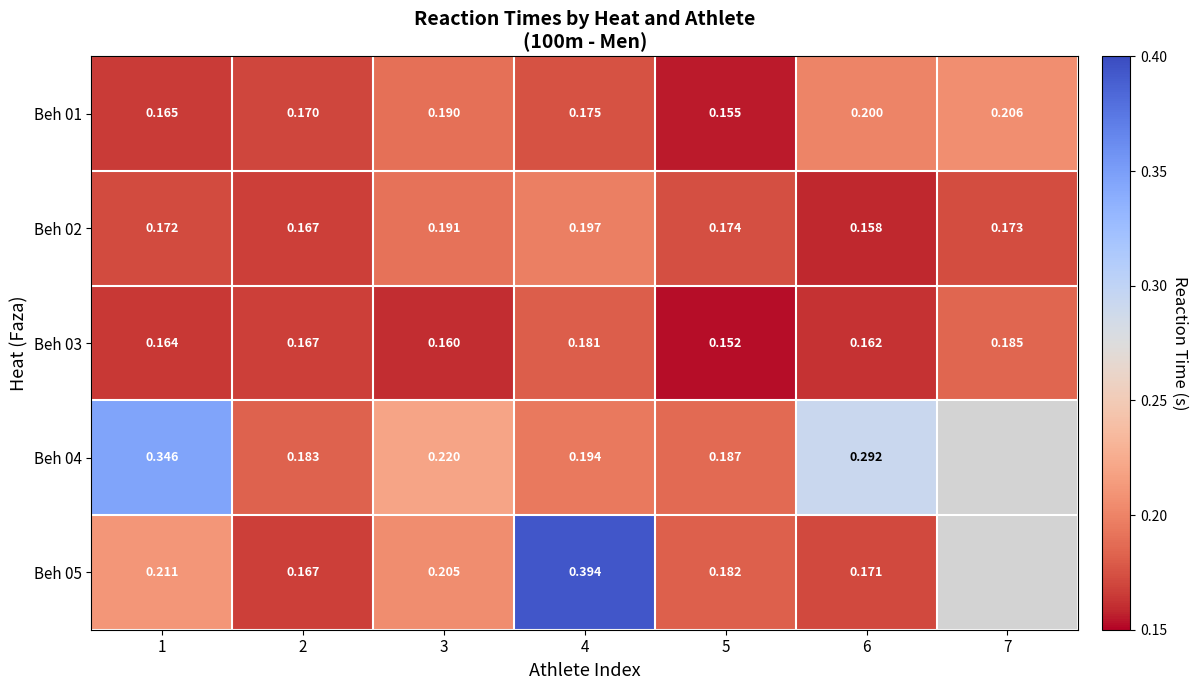

The Beh 04 series shows 0.2 at 2. True or false?

True